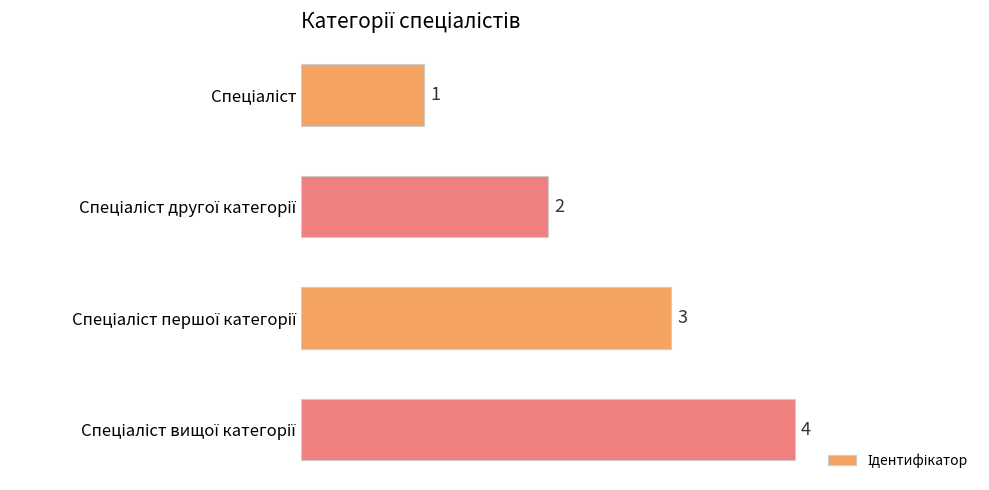

How many categories are shown in the chart?

4